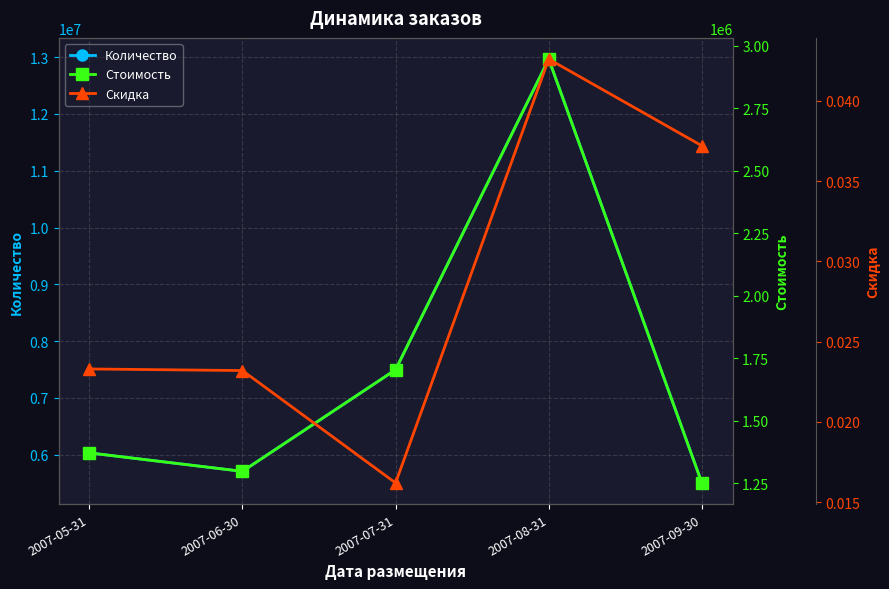

Between 2007-07-31 and 2007-09-30, which is larger?

2007-07-31